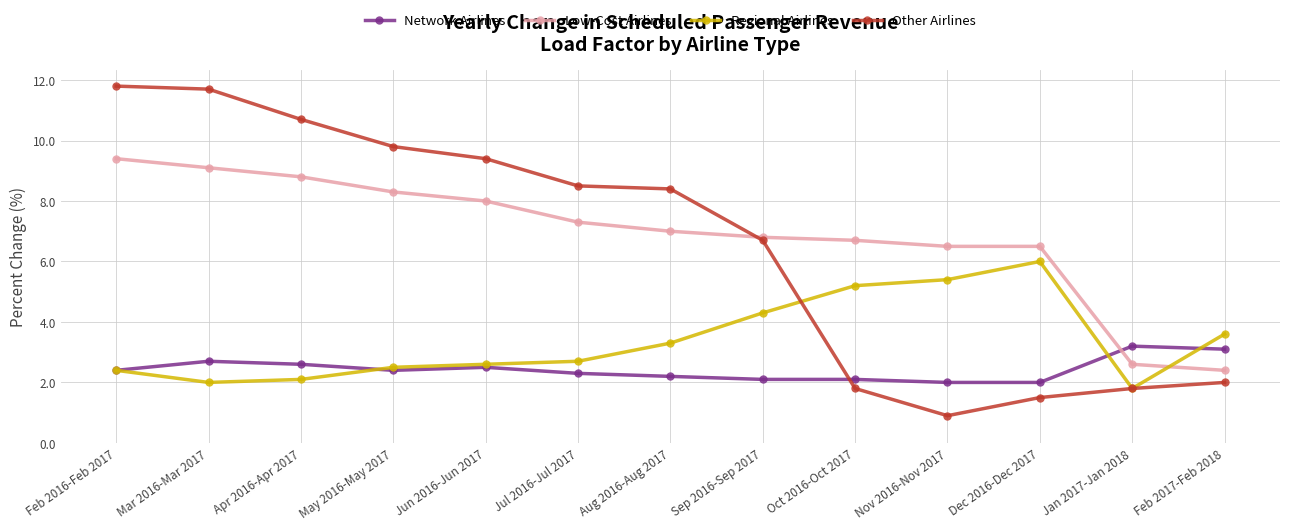

Which series has the largest range (max minus min)?

Other Airlines